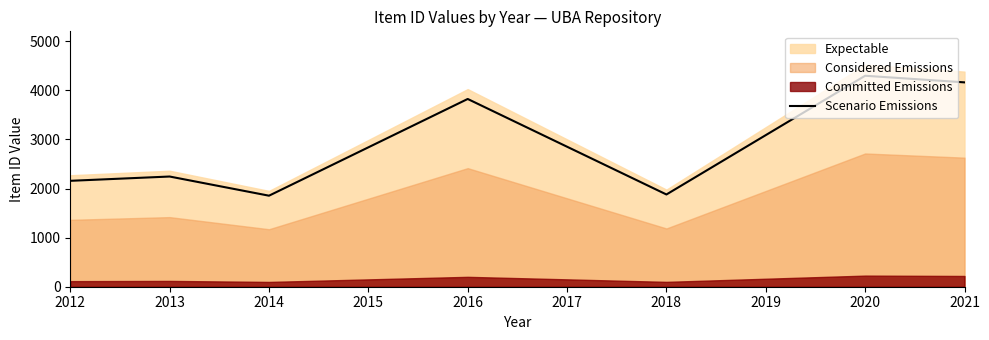

What is the minimum value for Scenario Emissions?

1854.4